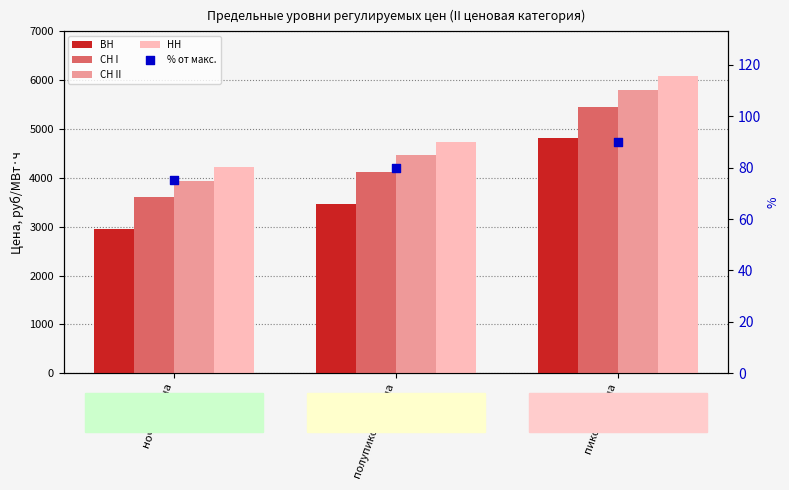

Is the value of ВН at пиковая зона greater than the value of НН at пиковая зона?

No